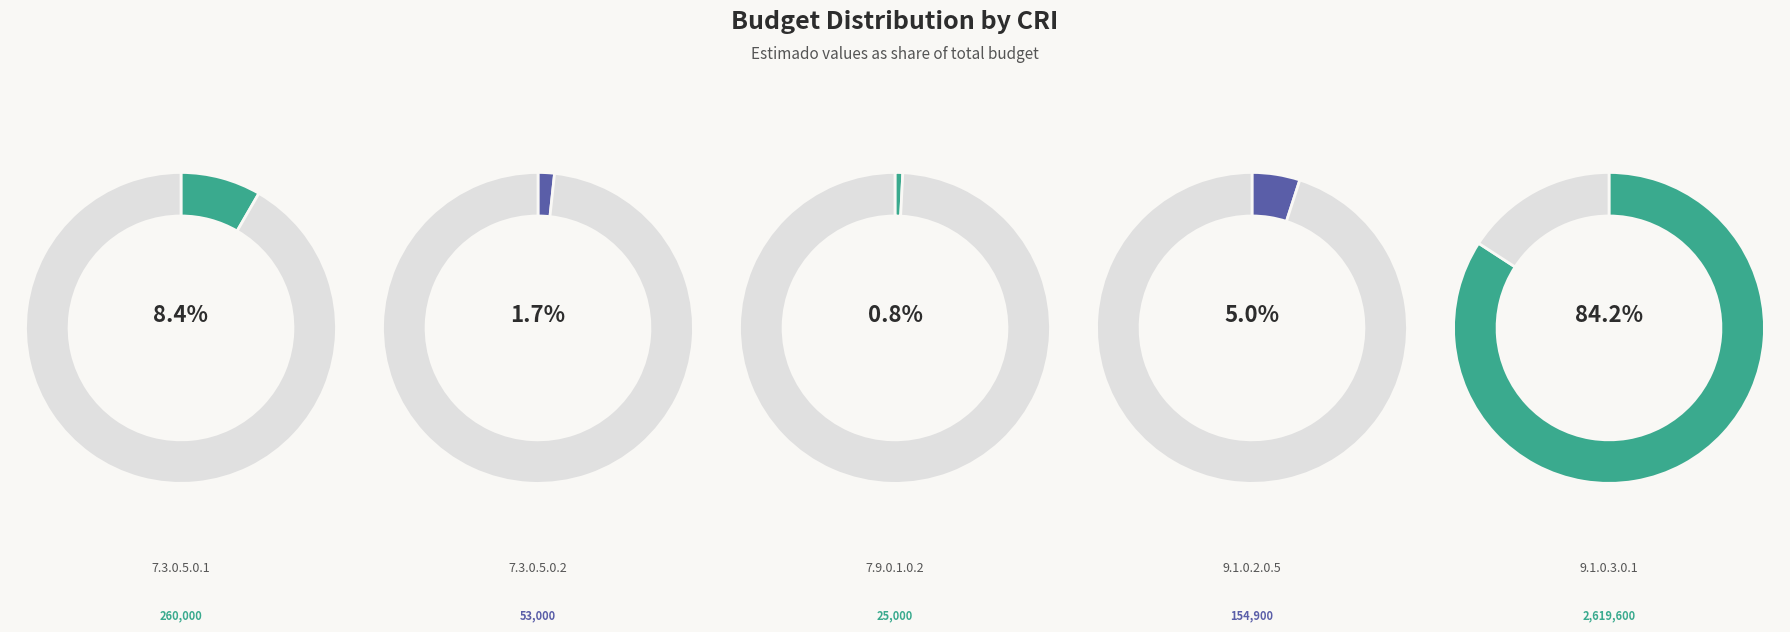

What is the change in value from 7.3.0.5.0.1 to 7.3.0.5.0.2?

-207000